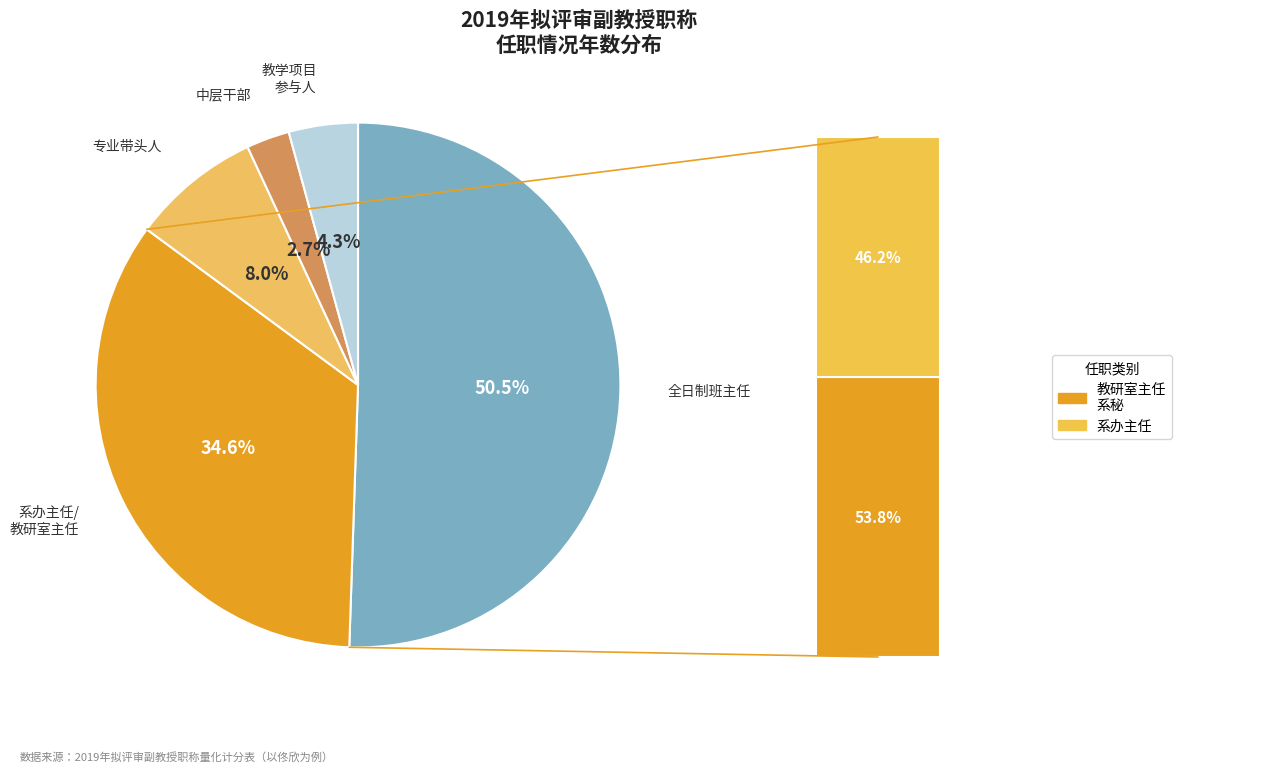

To the nearest percent, what is the difference between the largest and smallest slice percentages?

48%